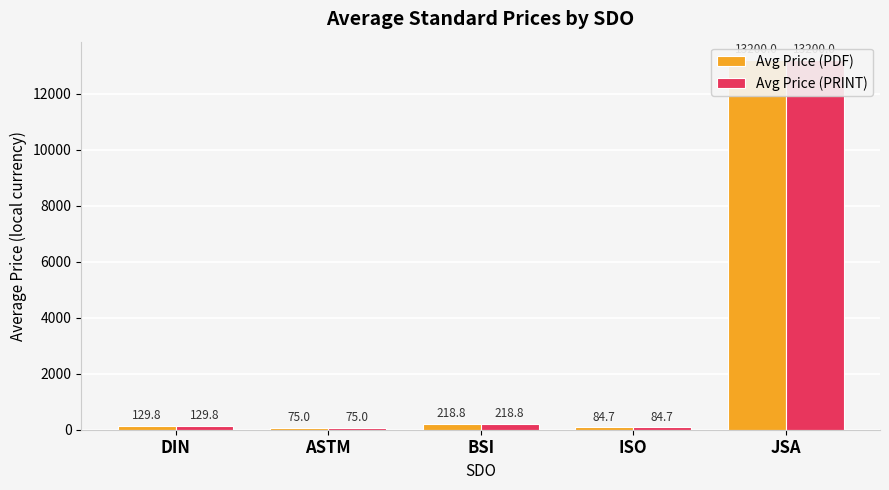

List the labels in order of Avg Price (PDF) value, largest first.

JSA, BSI, DIN, ISO, ASTM